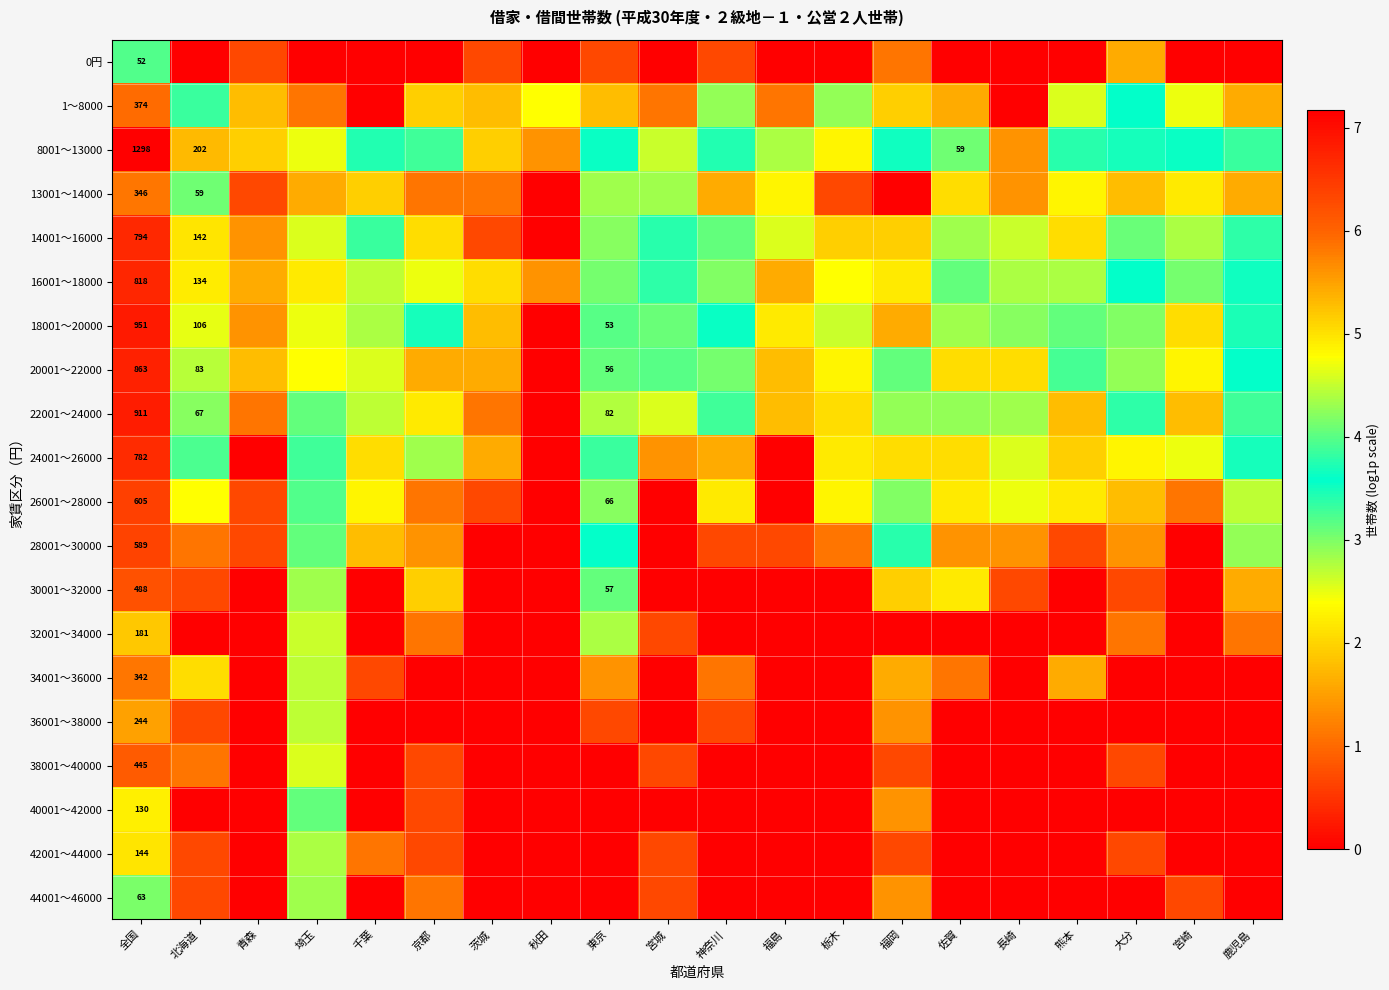

List the labels in order of 18001～20000 value, smallest first.

秋田, 青森, 福岡, 茨城, 宮崎, 福島, 埼玉, 栃木, 千葉, 佐賀, 長崎, 大分, 宮城, 熊本, 京都, 神奈川, 鹿児島, 東京, 北海道, 全国